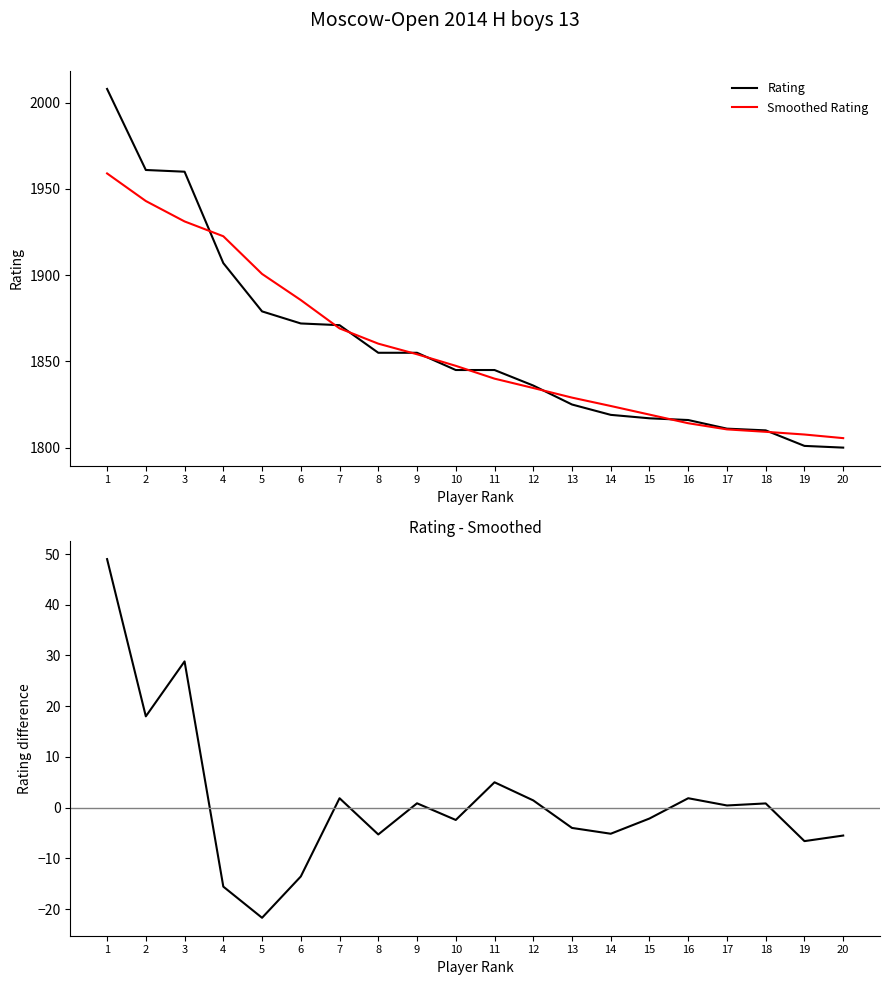

Rank the categories by Rating - Smoothed value from highest to lowest.

1, 3, 2, 11, 7, 16, 12, 9, 18, 17, 15, 10, 13, 14, 8, 20, 19, 6, 4, 5